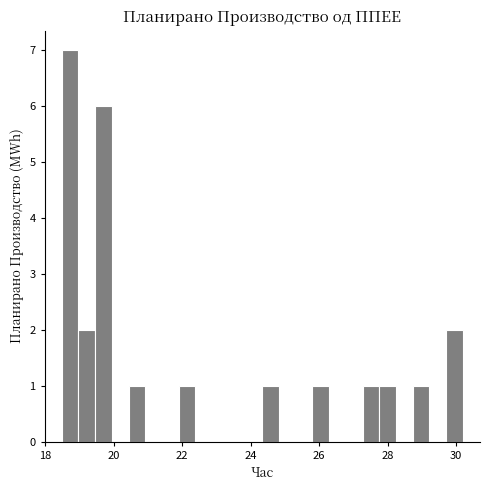

Read against the x-axis, roughly where is the centre of the tallest bar?

18.8